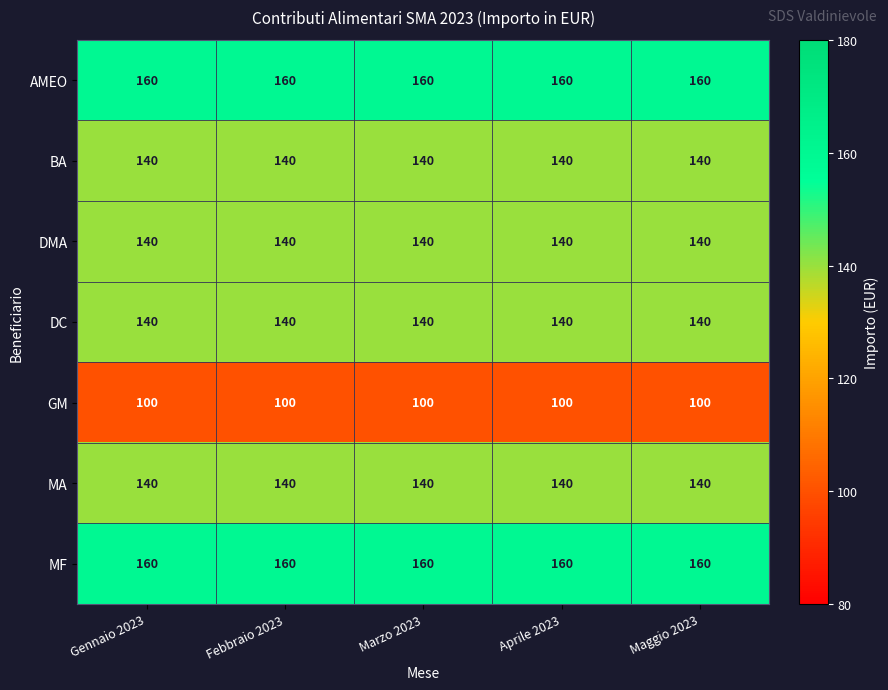

What is the greatest value displayed?

160